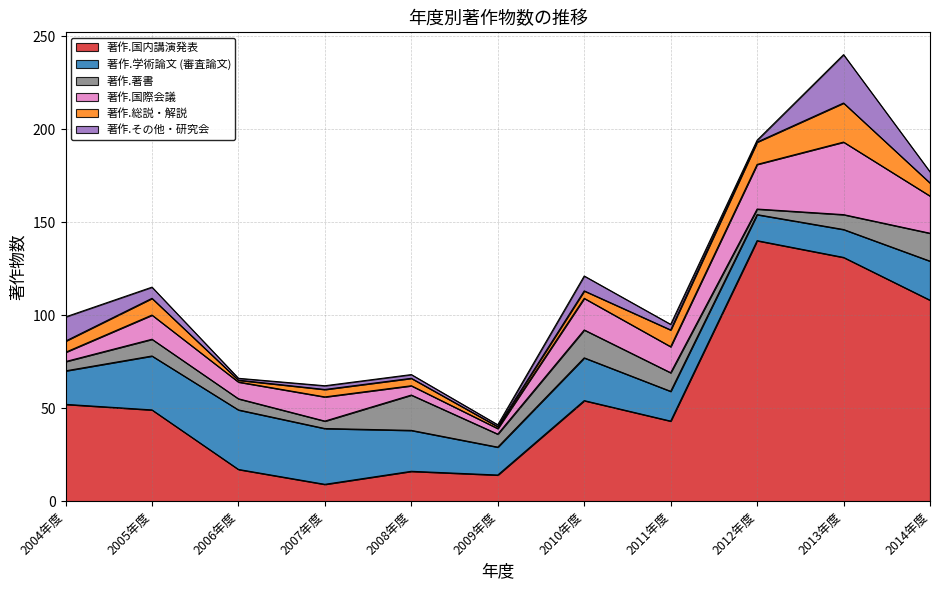

What are all the series names shown in the legend?

著作.国内講演発表, 著作.学術論文 (審査論文), 著作.著書, 著作.国際会議, 著作.総説・解説, 著作.その他・研究会